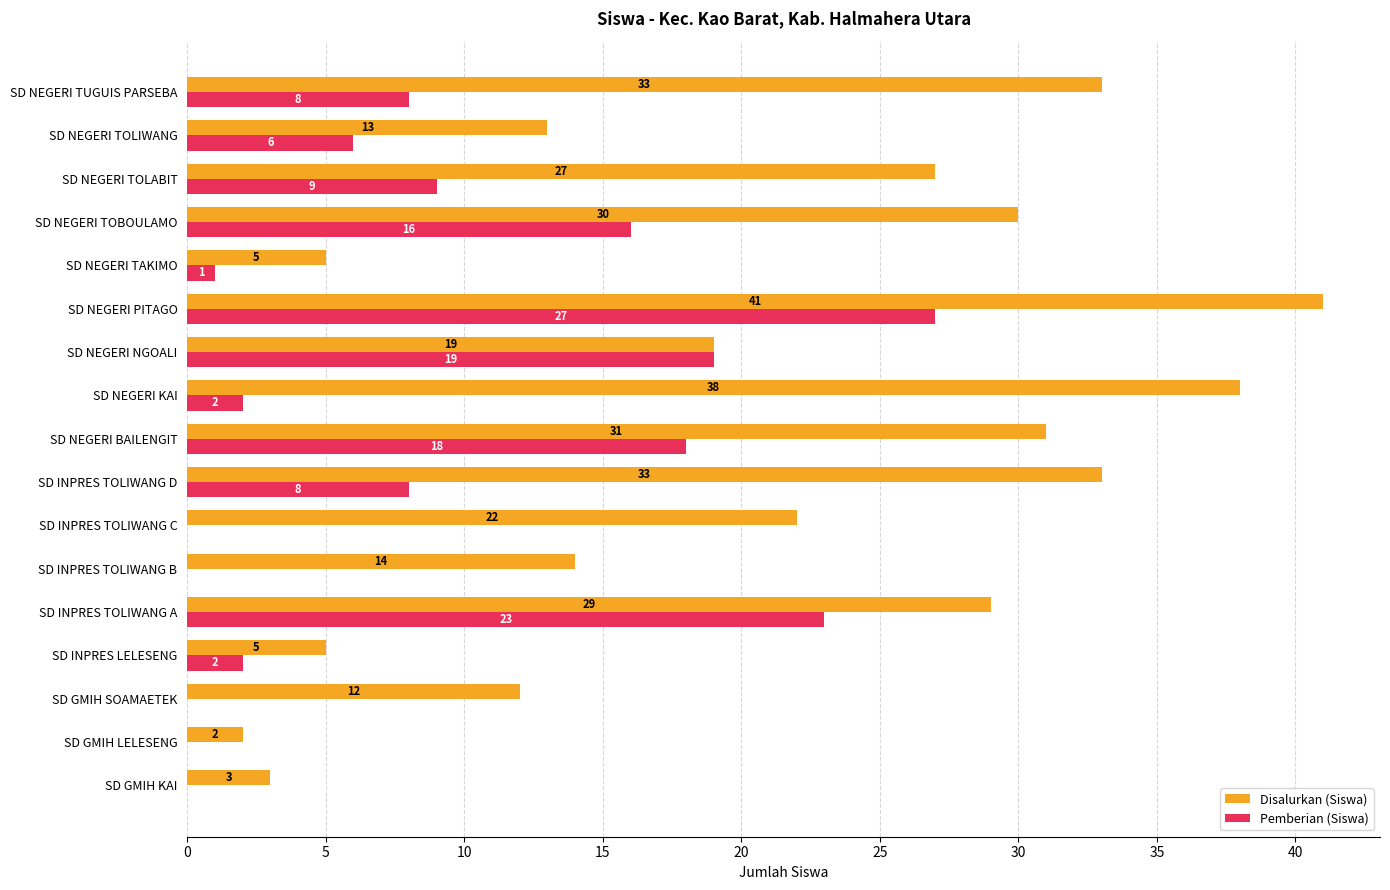

What is the sum of all Disalurkan (Siswa) values?

357